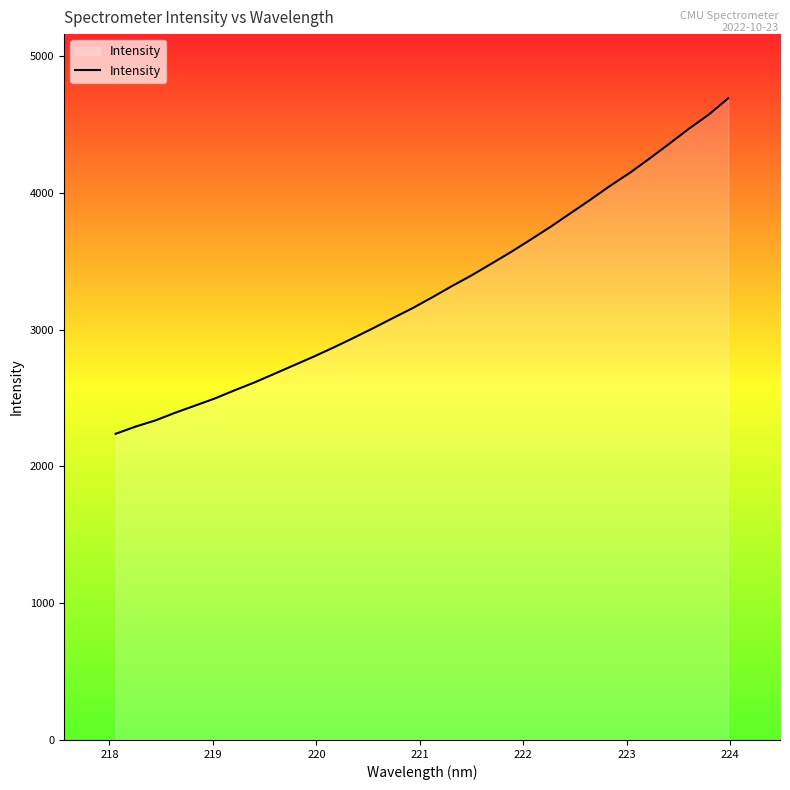

What is the greatest value displayed?

4692.6